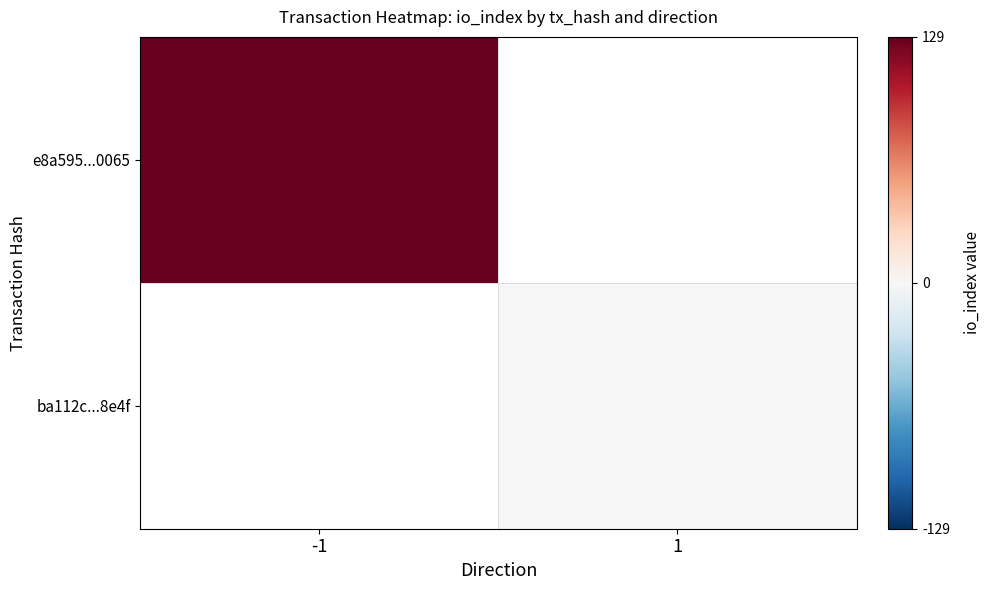

Count the number of data series in this chart.

2